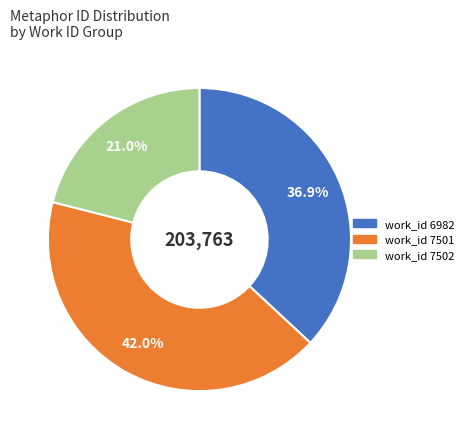

To the nearest percent, what is the average slice percentage?

33%